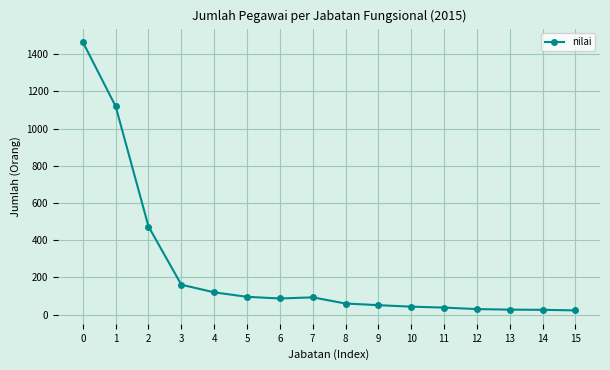

Is it true that the value at 4 is 120?

True